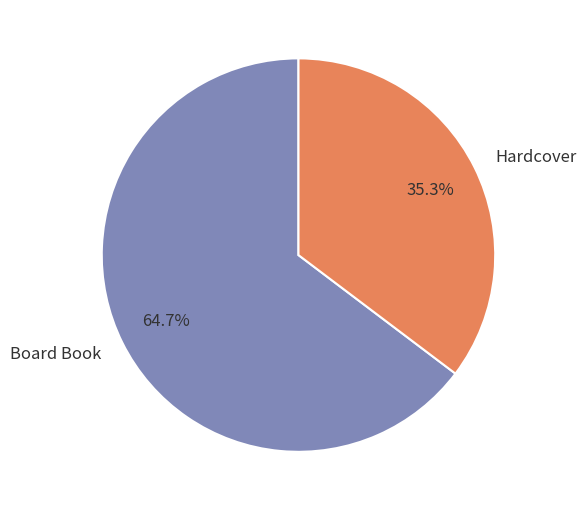

What portion of the pie excludes Hardcover?

64.7%